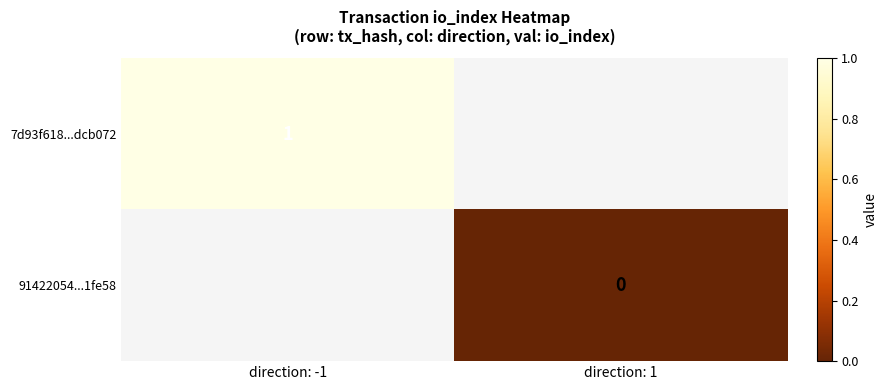

Is the value of 7d93f618...dcb072 at direction: -1 greater than the value of 91422054...1fe58 at direction: 1?

Yes